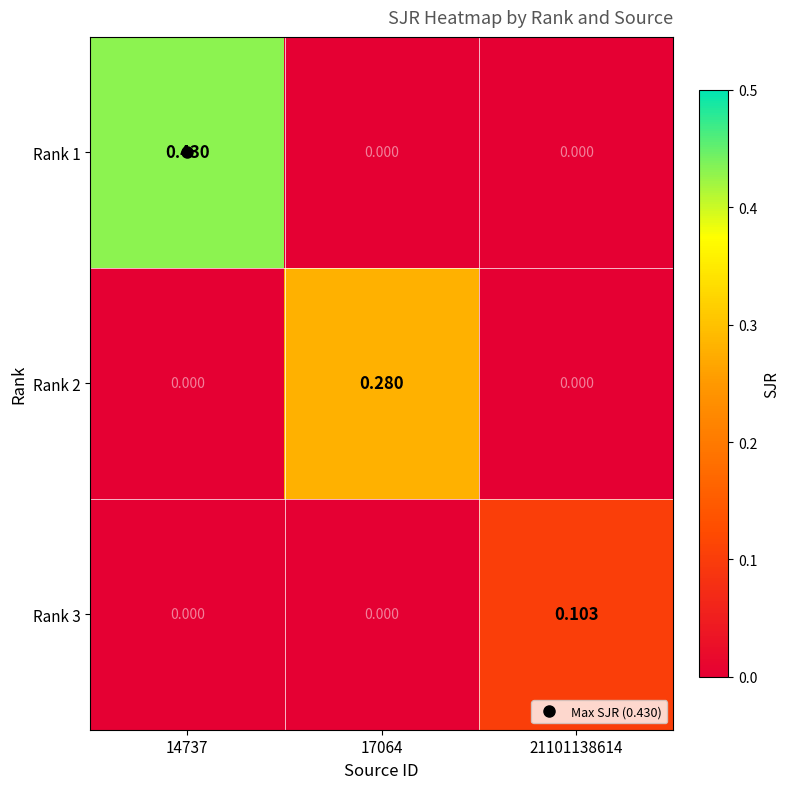

What is the total value across all series at 21101138614?

0.1